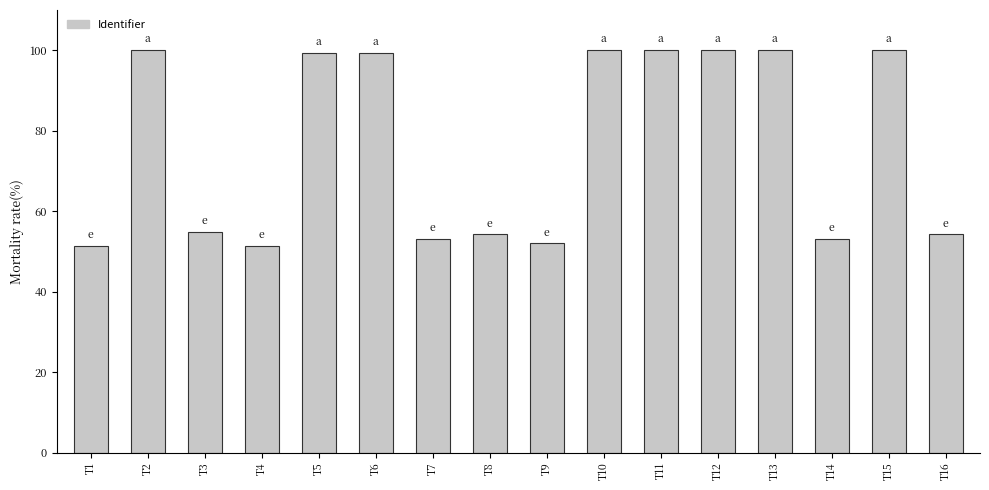

What is the difference between the maximum and minimum values?

48.6